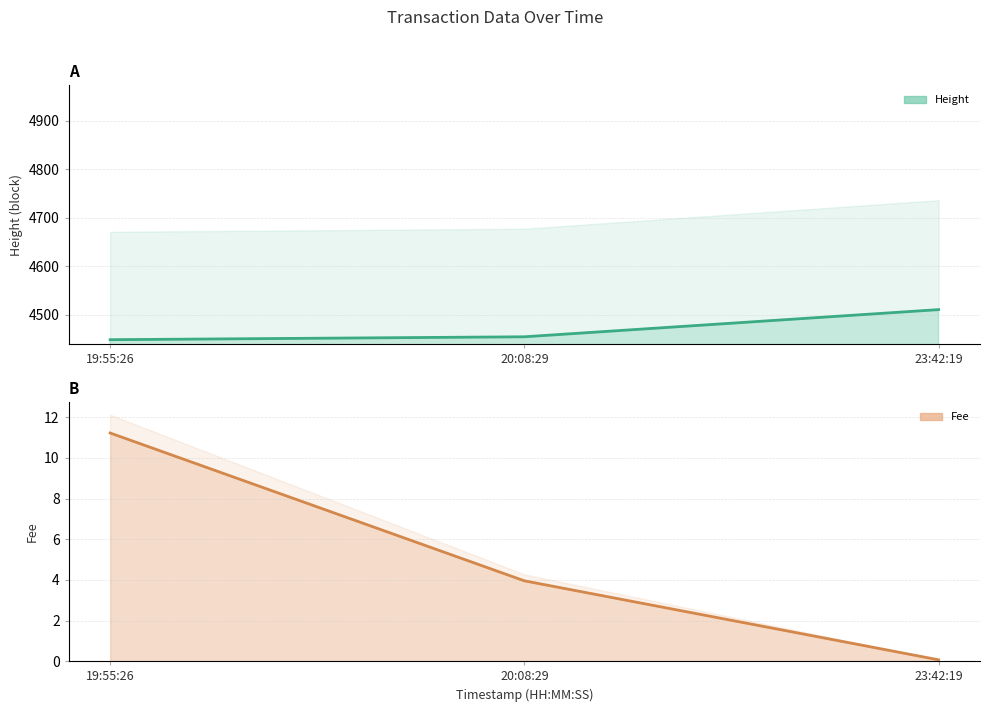

Which series changed the most between 19:55:26 and 20:08:29?

Fee